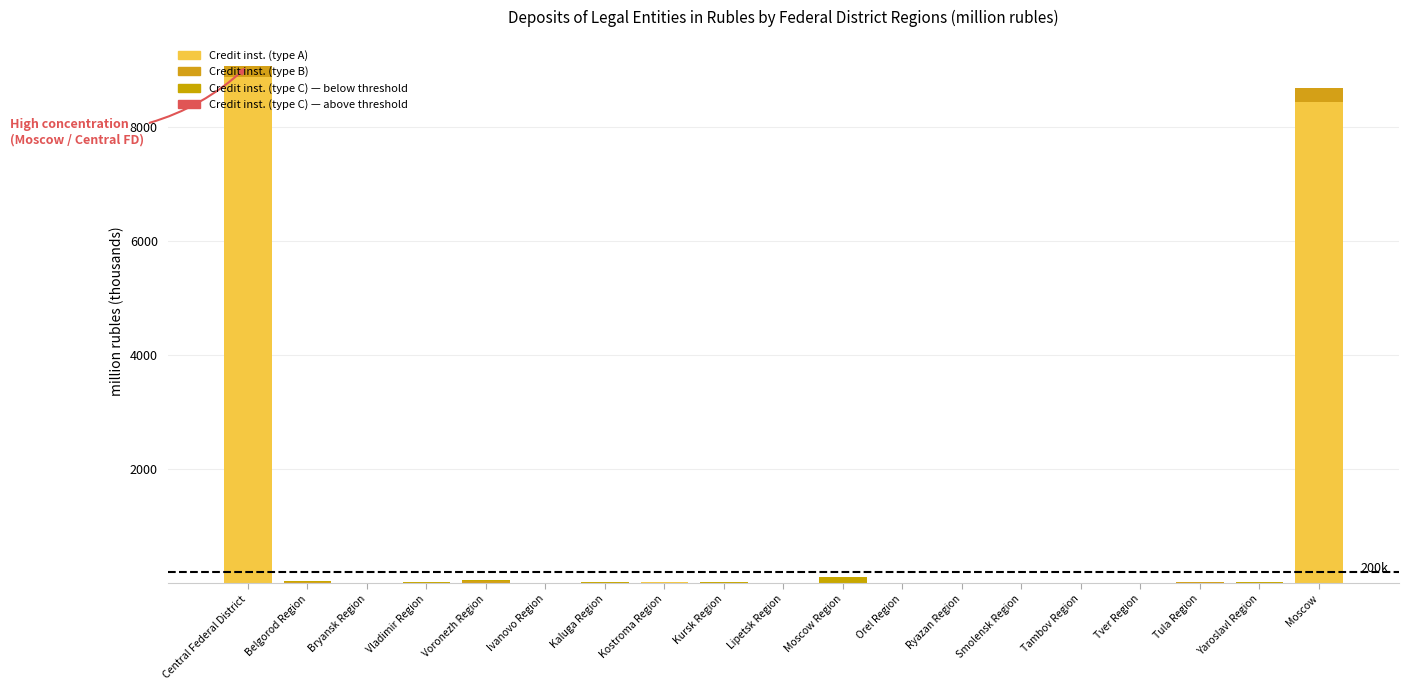

What position from the right is Kostroma Region?

12